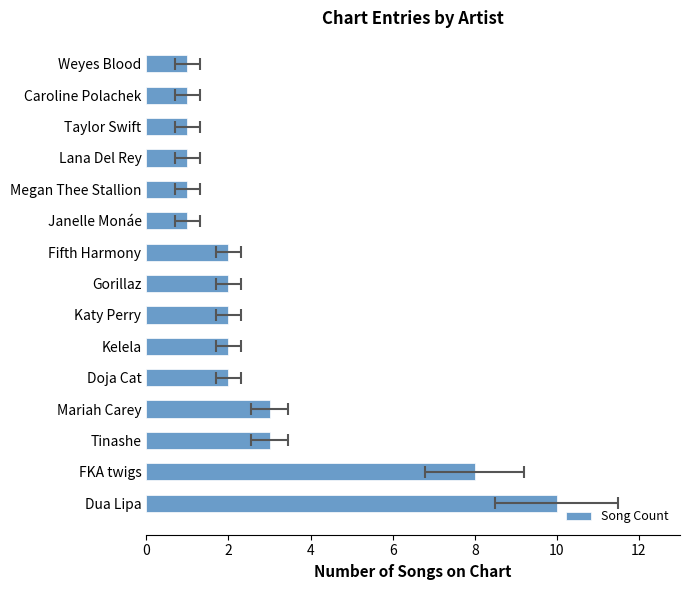

What is the ratio of the value at Dua Lipa to the value at Doja Cat?

5.0